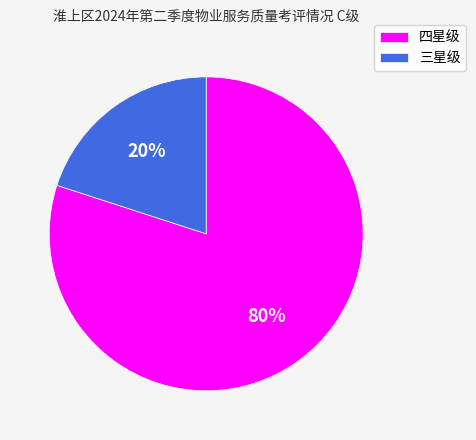

How many segments does this pie chart have?

2